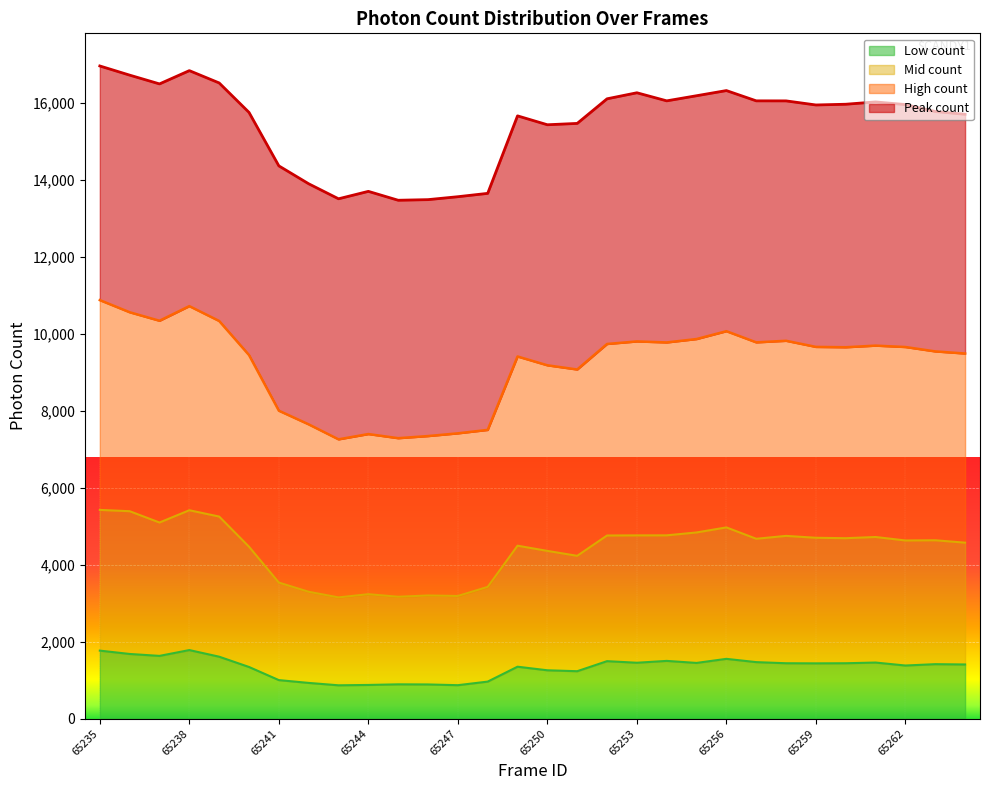

What is the total value across all series at 65259?

15940